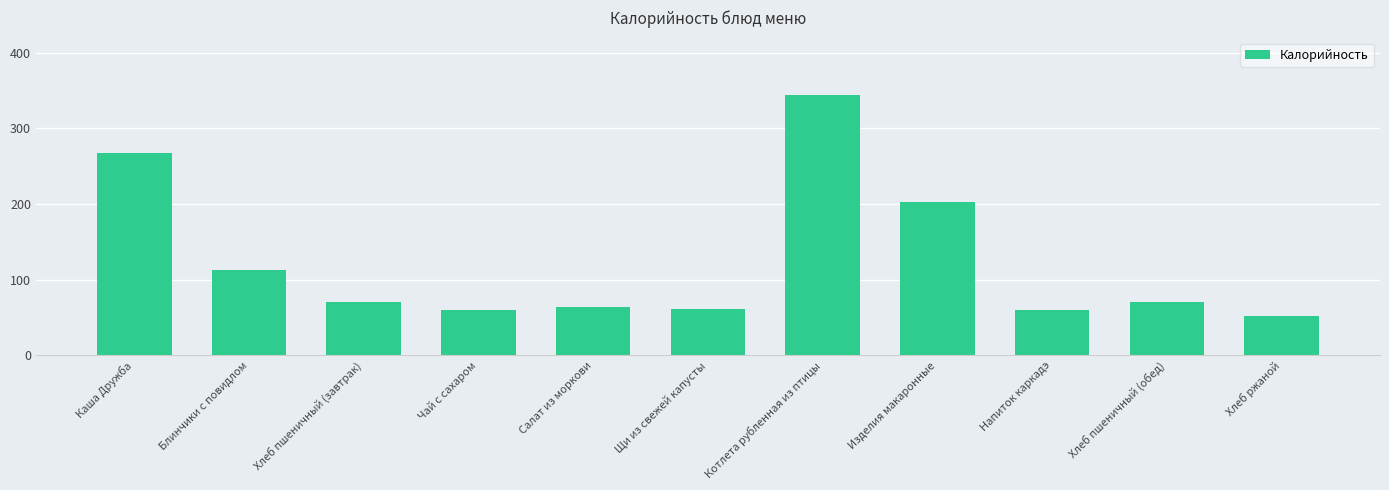

What is the approximate value at Котлета рубленная из птицы?

343.7